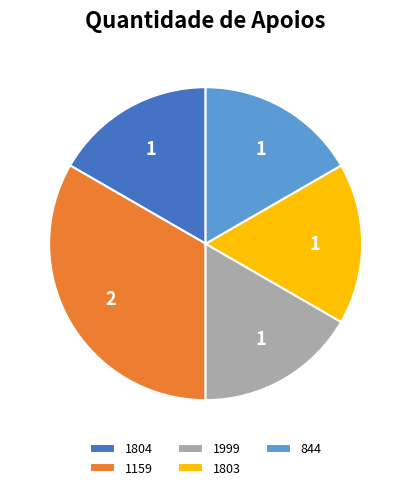

Combined, do 1999 and 1803 account for over 50%?

No